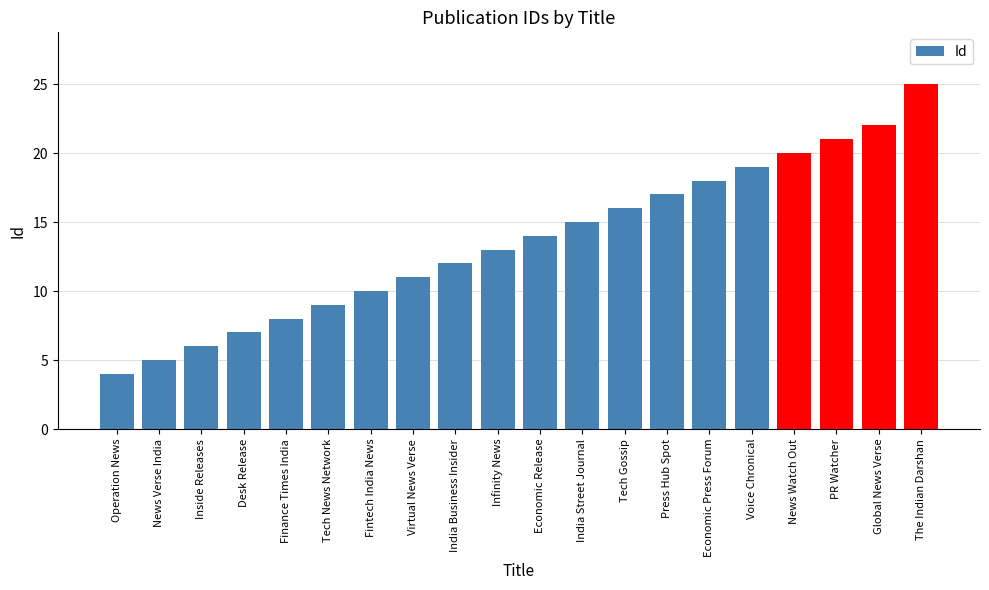

What is the change in value from Operation News to Economic Press Forum?

+14